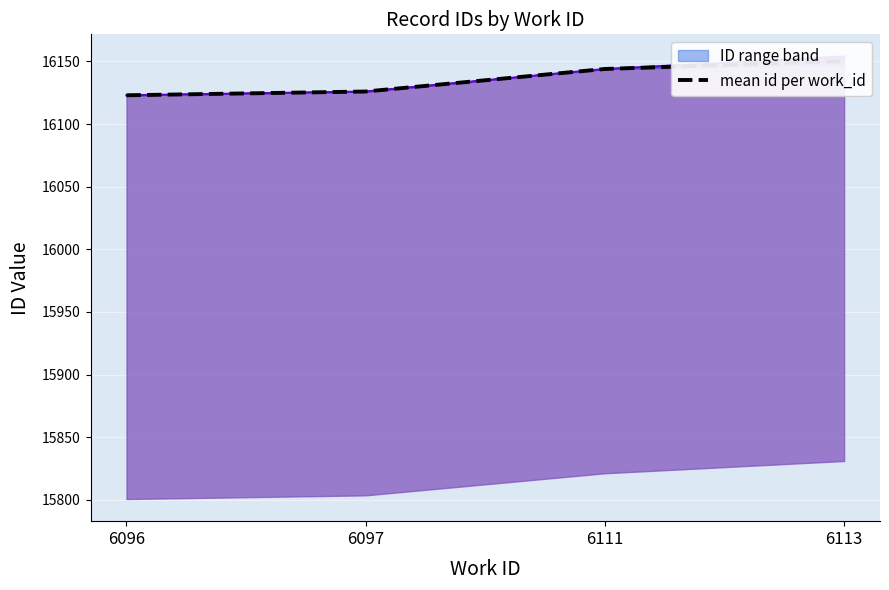

What is the sum of all values?

64543.4